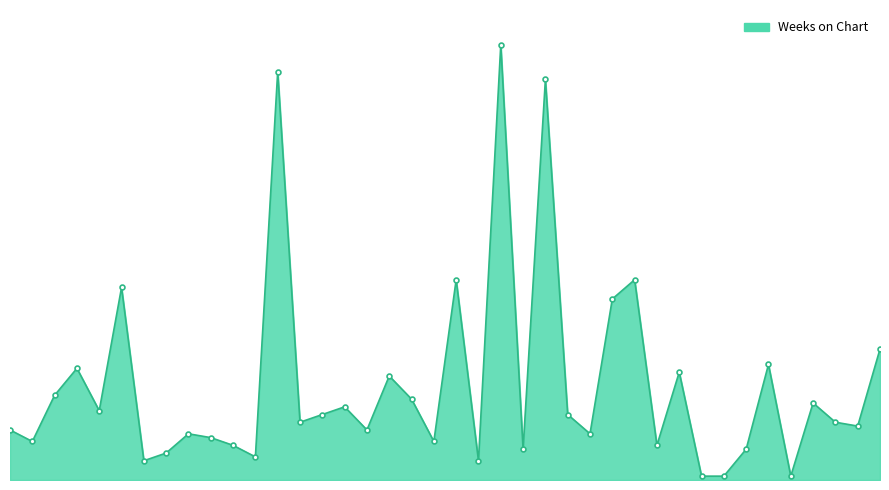

Reading left to right, transcribe all the data shown in this chart.

1=13	2=10	3=22	4=29	5=18	6=50	7=5	8=7	9=12	10=11	11=9	12=6	13=106	14=15	15=17	16=19	17=13	18=27	19=21	20=10	21=52	22=5	23=113	24=8	25=104	26=17	27=12	28=47	29=52	30=9	31=28	32=1	33=1	34=8	35=30	36=1	37=20	38=15	39=14	40=34